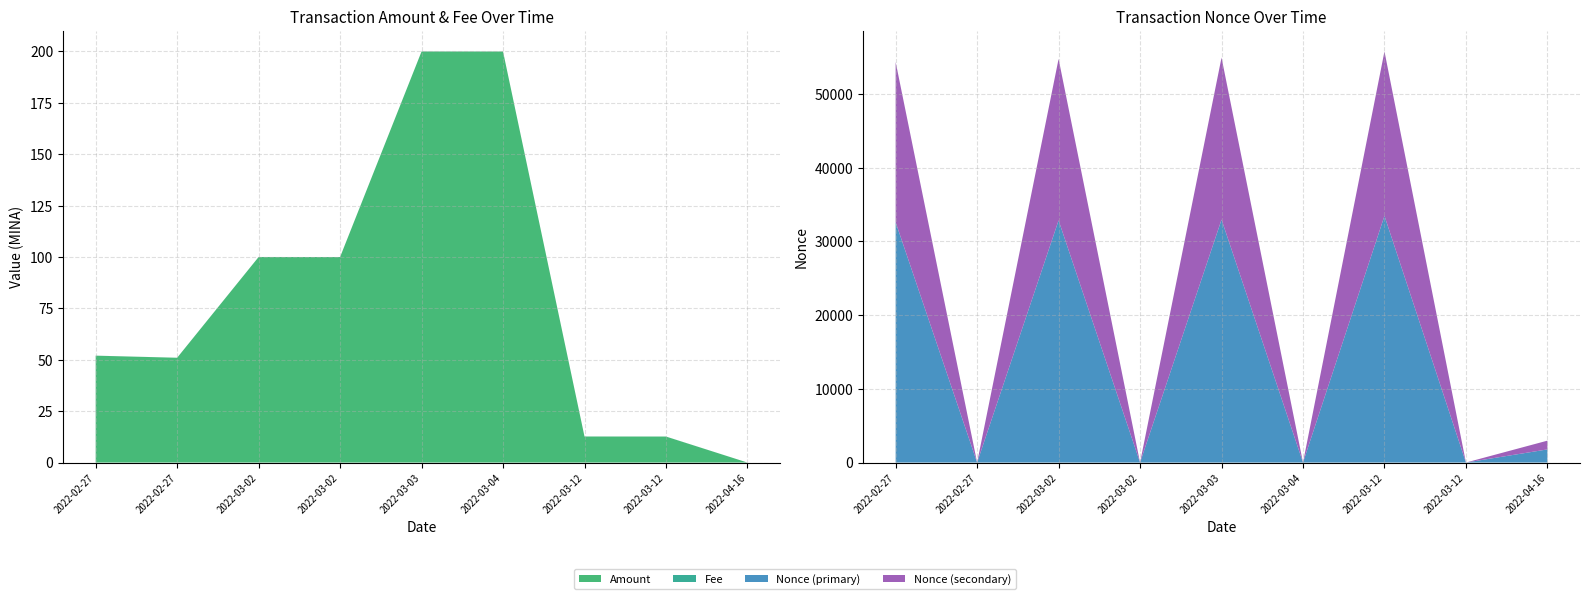

Reading left to right, what are all the values shown in this chart?

Amount: 2022-02-27 21:54=52.0	2022-02-27 22:54=51.0	2022-03-02 18:33=100.0	2022-03-02 19:27=100.0	2022-03-03 23:48=200.0	2022-03-04 00:03=200.0	2022-03-12 22:18=12.7	2022-03-12 22:54=12.6	2022-04-16 23:36=0.0
Fee: 2022-02-27 21:54=0.0	2022-02-27 22:54=0.0	2022-03-02 18:33=0.0	2022-03-02 19:27=0.0	2022-03-03 23:48=0.0	2022-03-04 00:03=0.0	2022-03-12 22:18=0.0	2022-03-12 22:54=0.0	2022-04-16 23:36=0.0
Nonce: 2022-02-27 21:54=54330.0	2022-02-27 22:54=0.0	2022-03-02 18:33=54746.0	2022-03-02 19:27=1.0	2022-03-03 23:48=54926.0	2022-03-04 00:03=2.0	2022-03-12 22:18=55762.0	2022-03-12 22:54=3.0	2022-04-16 23:36=2971.0